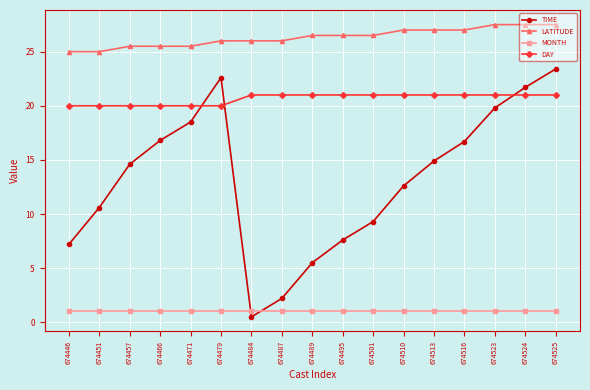

Which series has the largest total across all categories?

LATITUDE